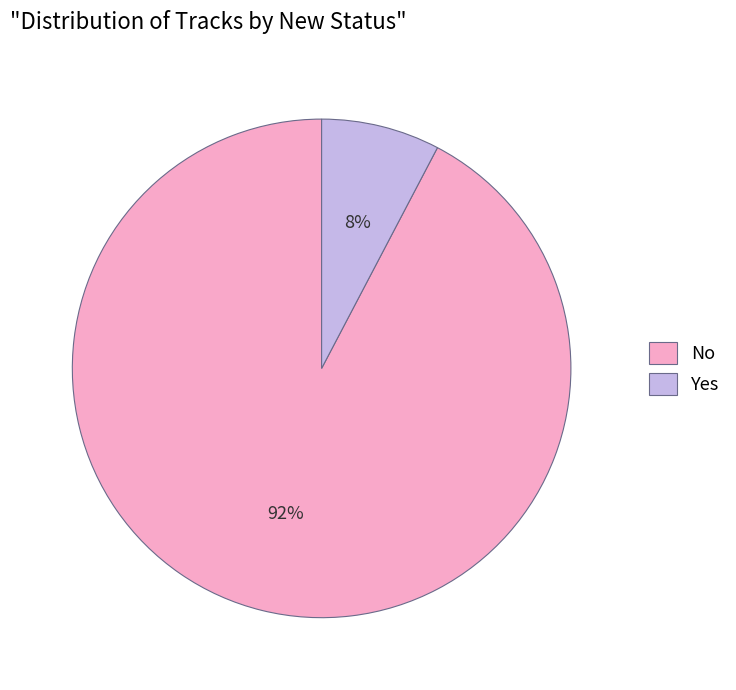

Does any single category account for the majority?

Yes